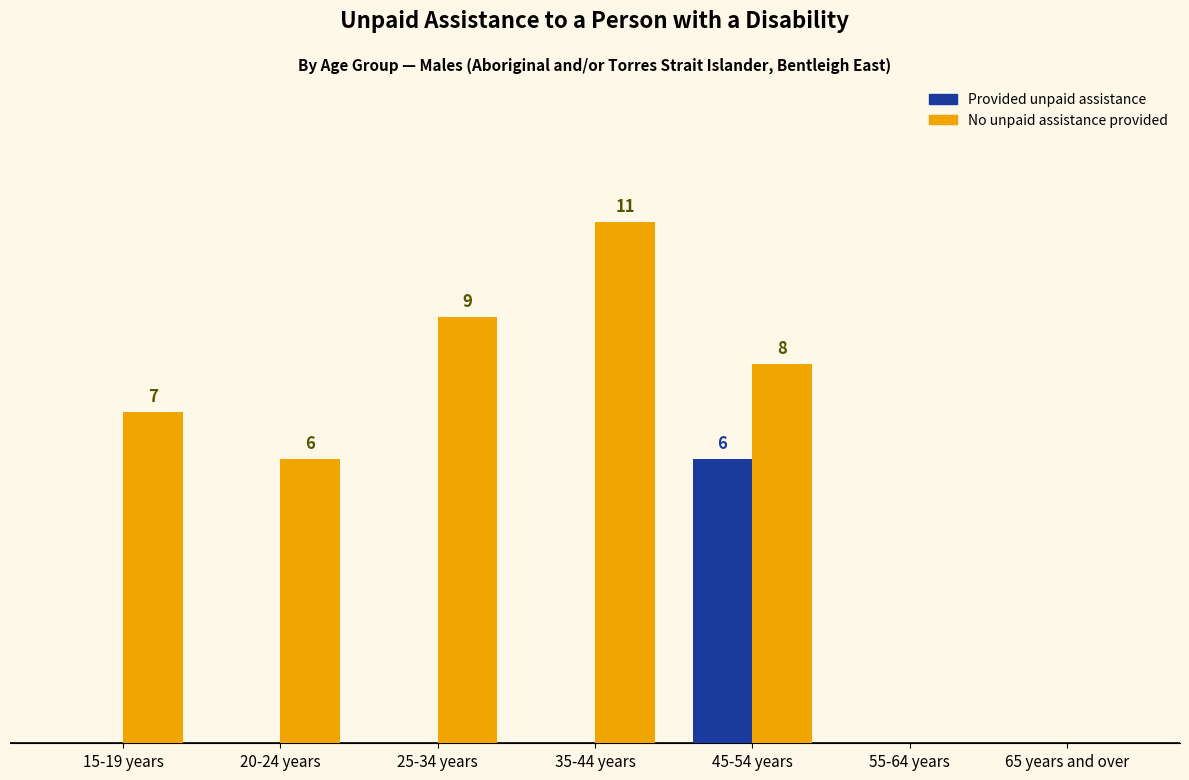

Is the value of No unpaid assistance provided at 20-24 years greater than the value of Provided unpaid assistance at 35-44 years?

Yes